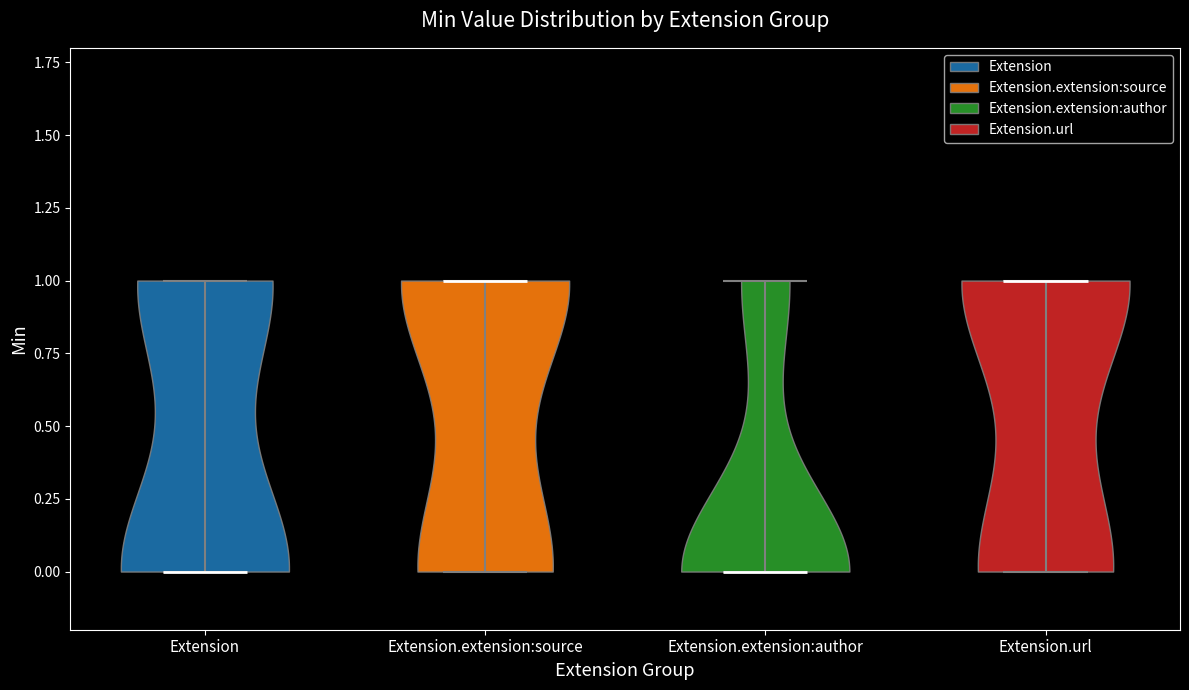

Where does the median line of the violin for Extension.extension:author sit on the y-axis? The values are not printed on the chart, so give them approximately, as read against the axis.

0